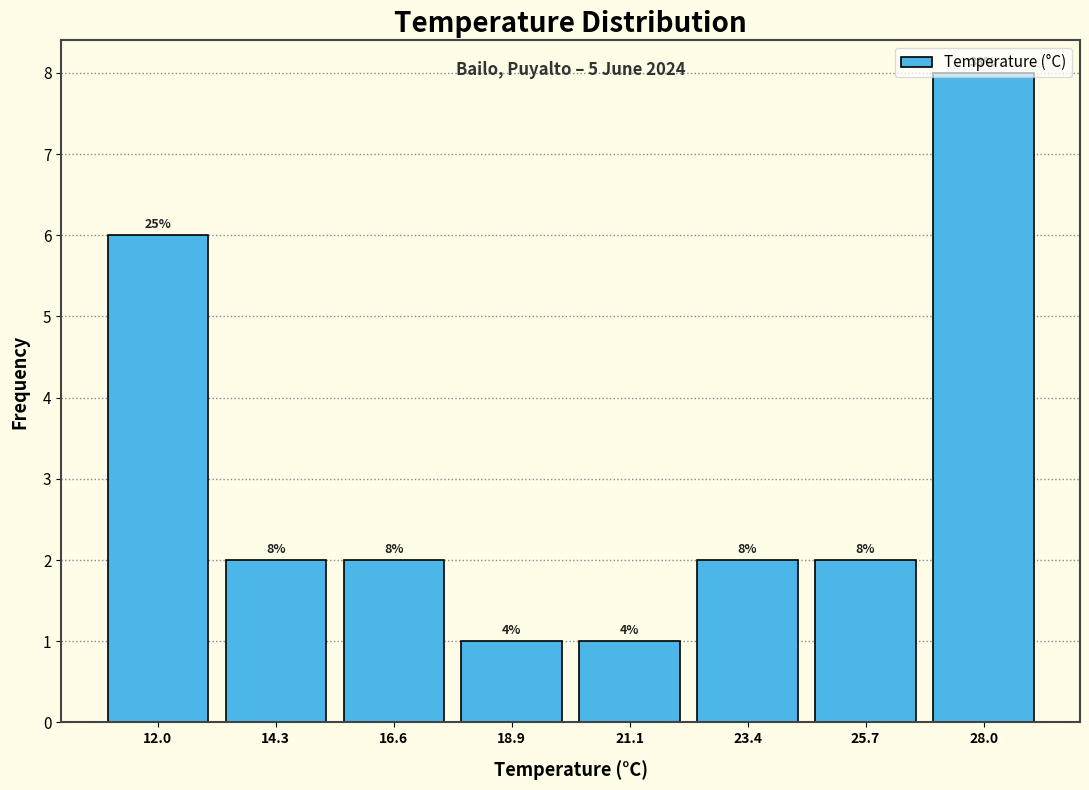

Which range on the x-axis has the tallest bar?

27.0 to 29.0